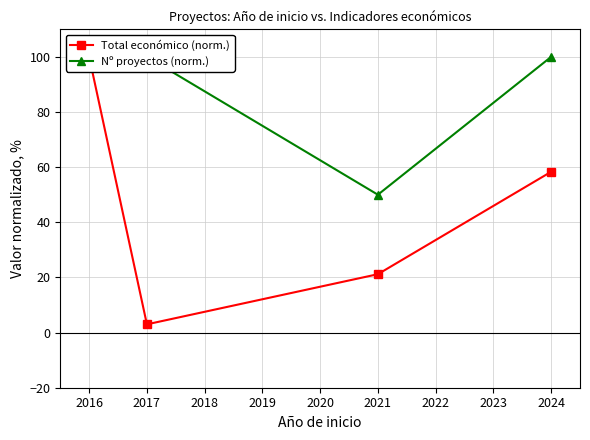

True or false: Total económico (norm.) and Nº proyectos (norm.) cross at least once.

False